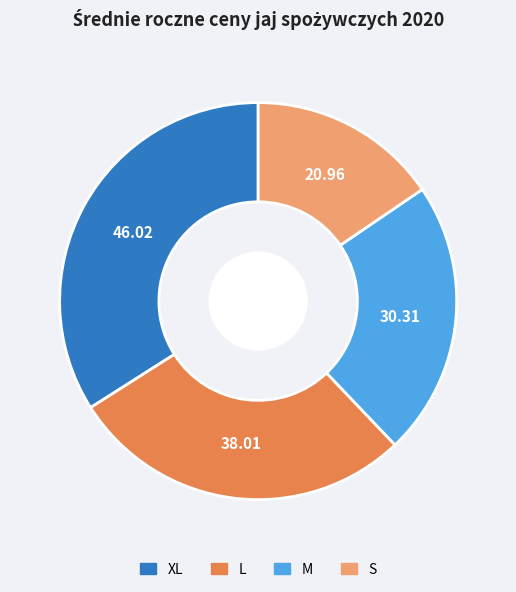

Is L the majority of the pie?

No